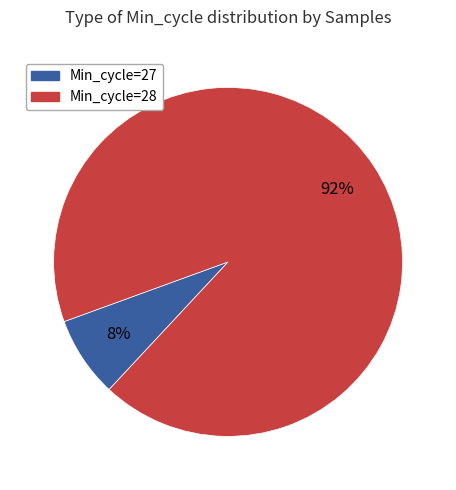

Is there any slice that represents more than half of the pie?

Yes